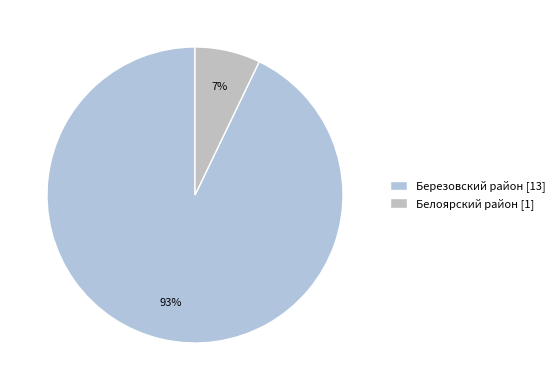

What percentage is the Белоярский район slice, to the nearest percent?

7%